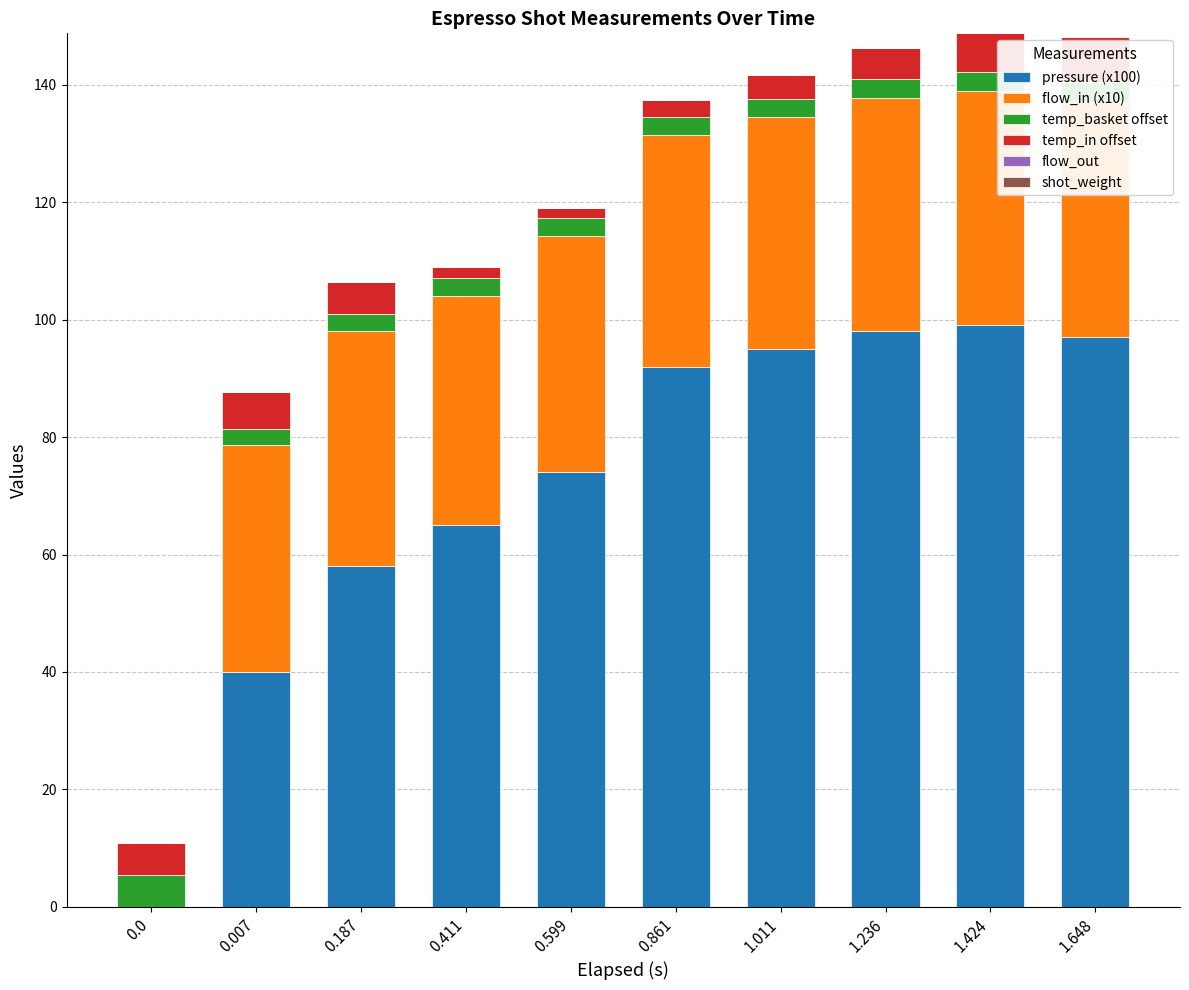

What is the maximum value for pressure (x100)?

99.0